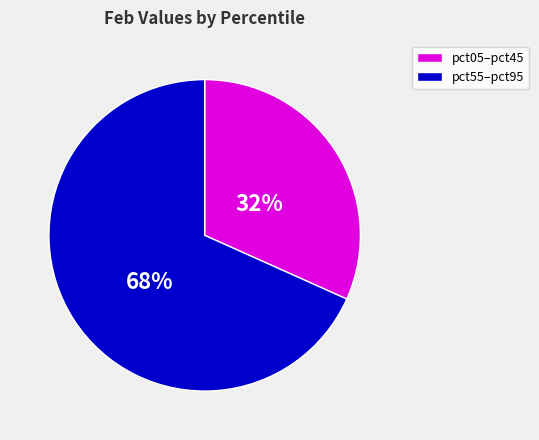

To the nearest percent, what is the average slice percentage?

50%